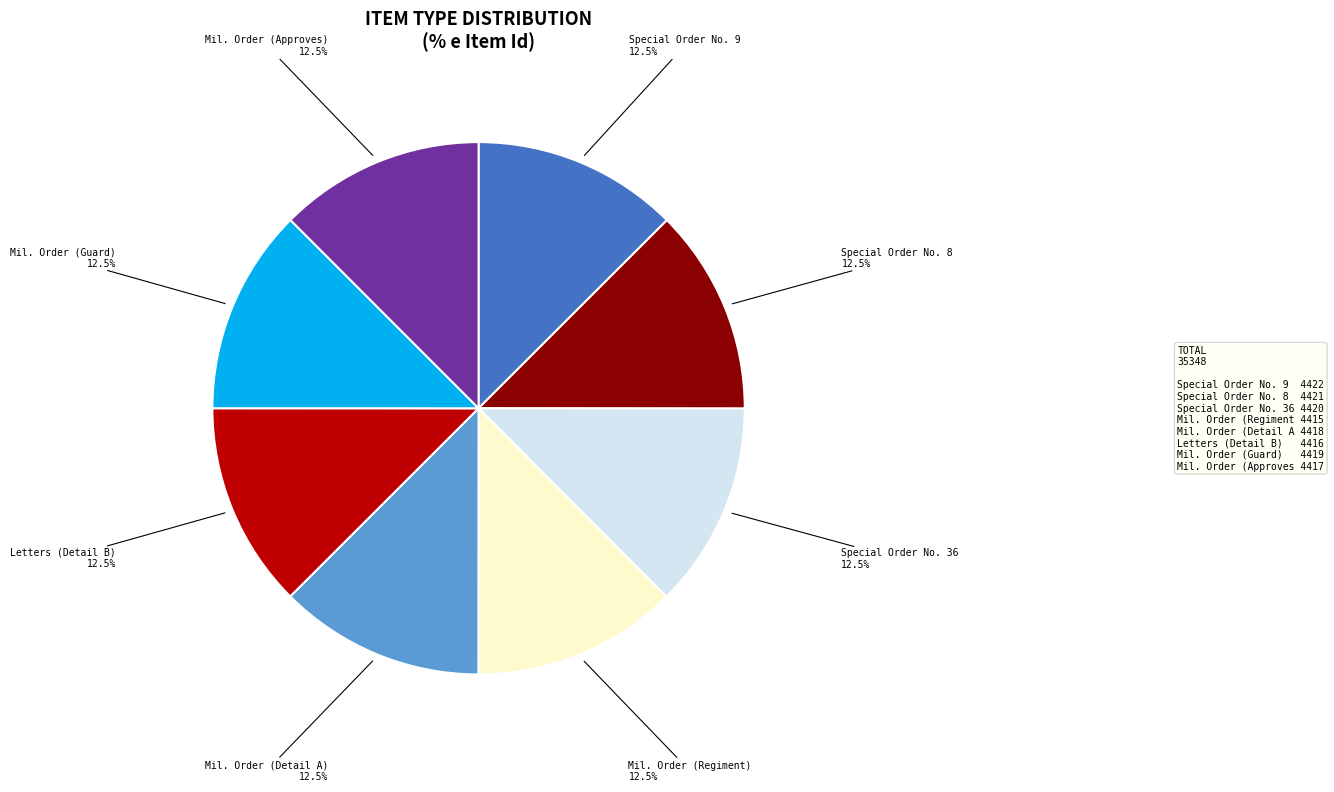

How much of the chart is everything except Mil. Order (Approves)?

87.5%